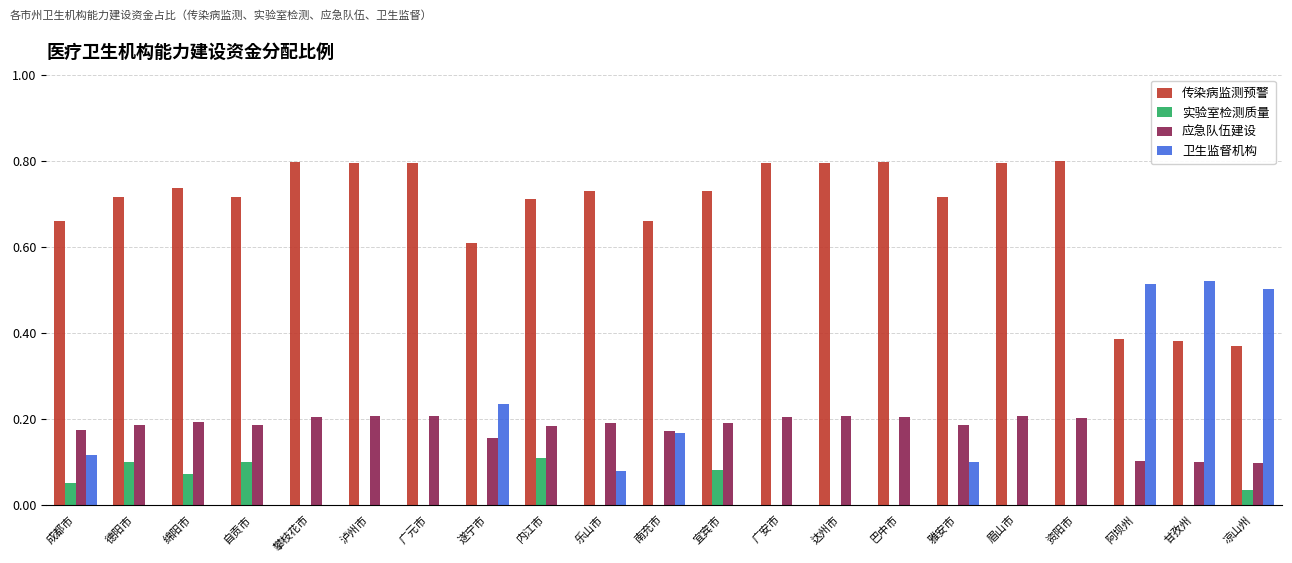

Is it true that 卫生监督机构 equals 0.0 at 自贡市?

True